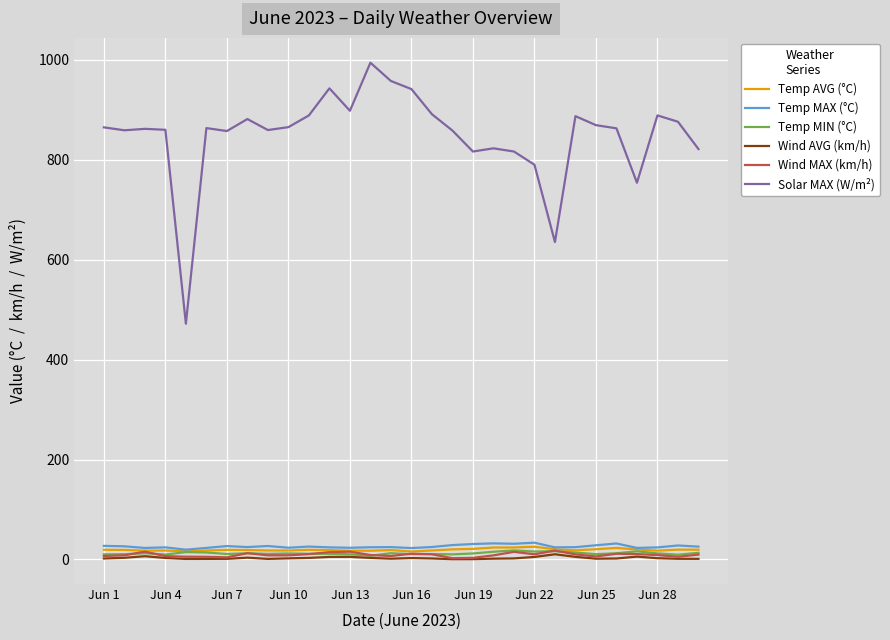

What is the difference between the maximum and minimum values in the Temp AVG (°C) series?

9.5